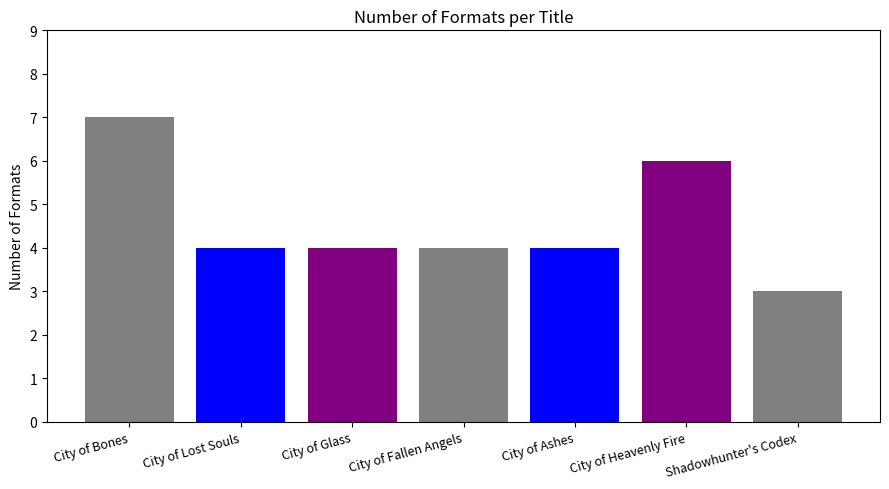

How many categories are shown in the chart?

1